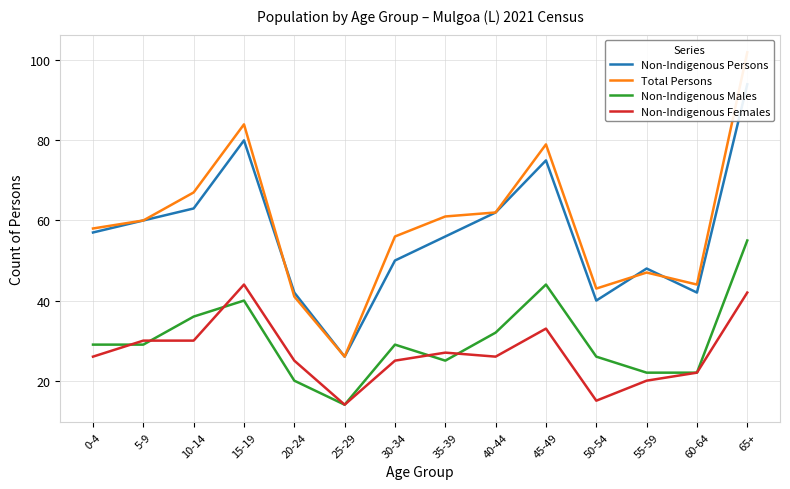

Where is the first local minimum for Non-Indigenous Females?

25-29